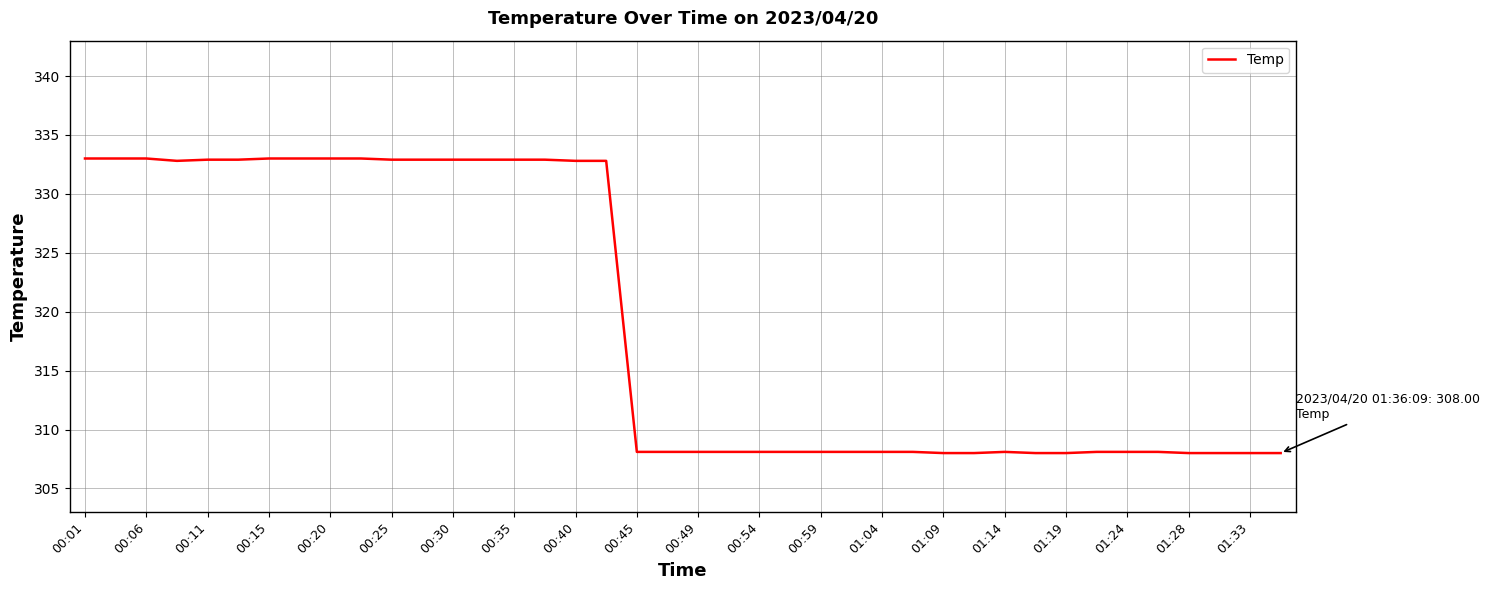

What is the sum of all values?

12770.0